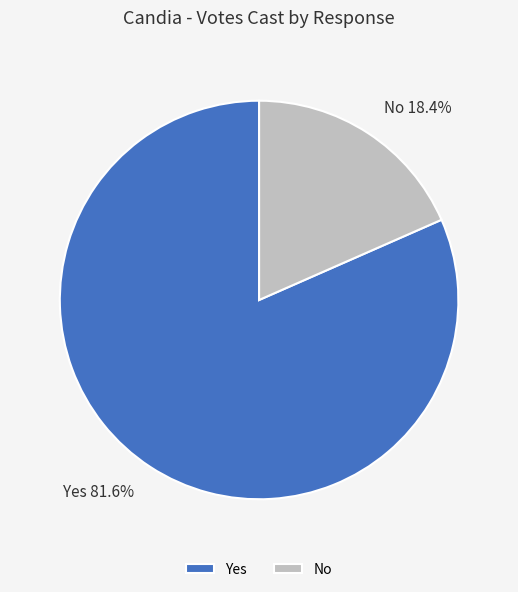

To the nearest percent, what percentage of the pie is No?

18%